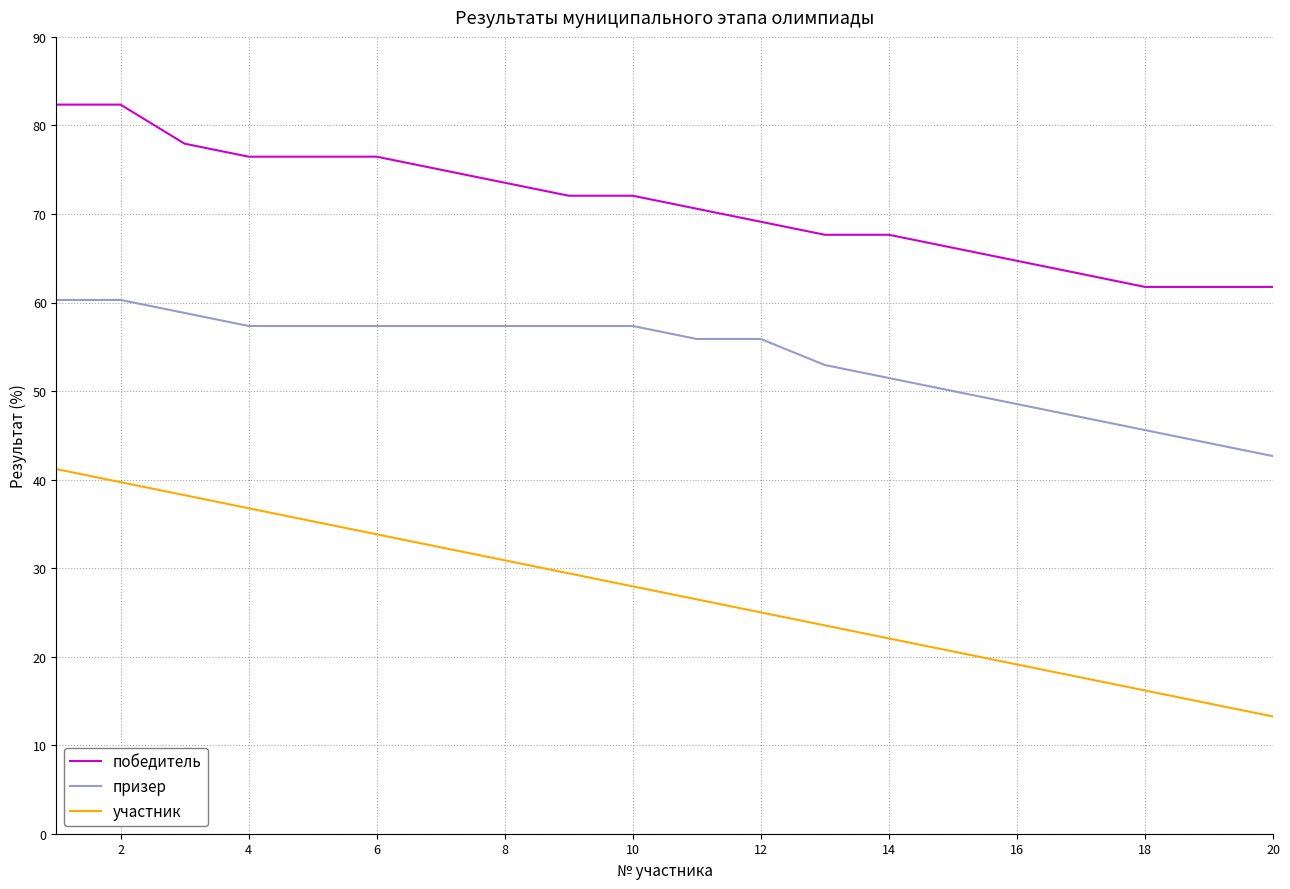

Rank the series by their maximum value, from highest to lowest.

победитель, призер, участник